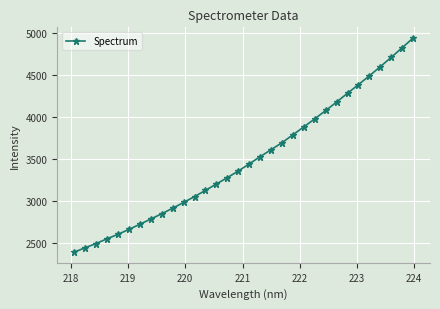

Reading left to right, list all the values displayed in this chart.

2386.6	2438.2	2489.1	2546.0	2599.1	2657.9	2719.1	2781.8	2845.1	2911.1	2979.9	3050.5	3124.6	3200.4	3276.9	3355.5	3440.5	3527.4	3610.2	3694.4	3788.9	3883.3	3979.4	4079.1	4180.5	4285.5	4388.9	4493.8	4602.9	4714.5	4828.6	4945.2